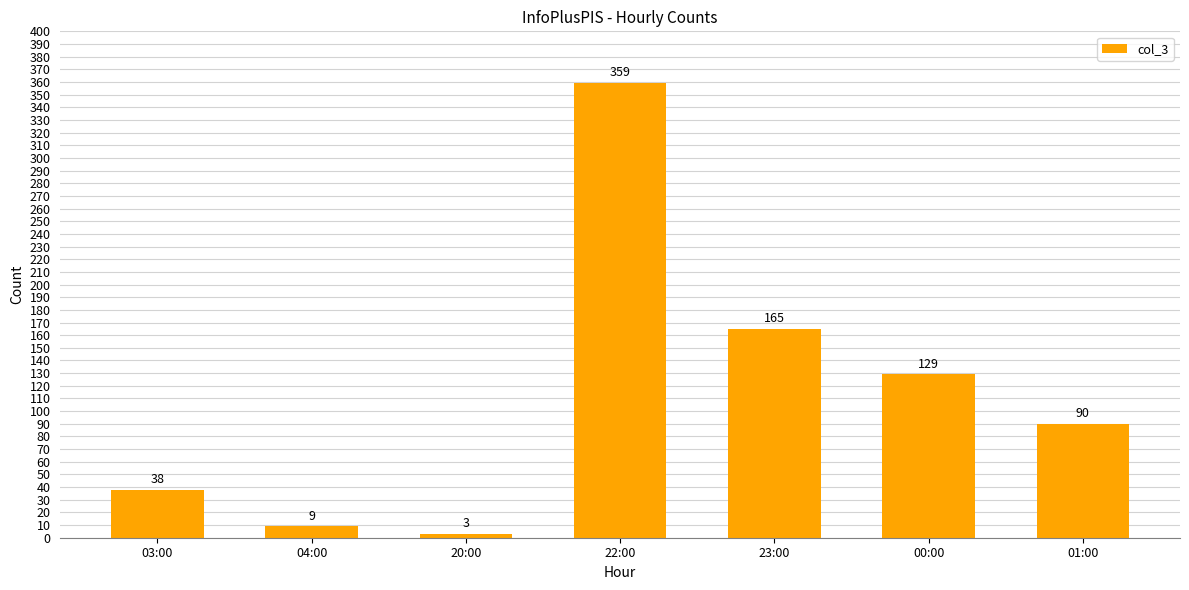

At which label does the data first exceed 90?

22:00